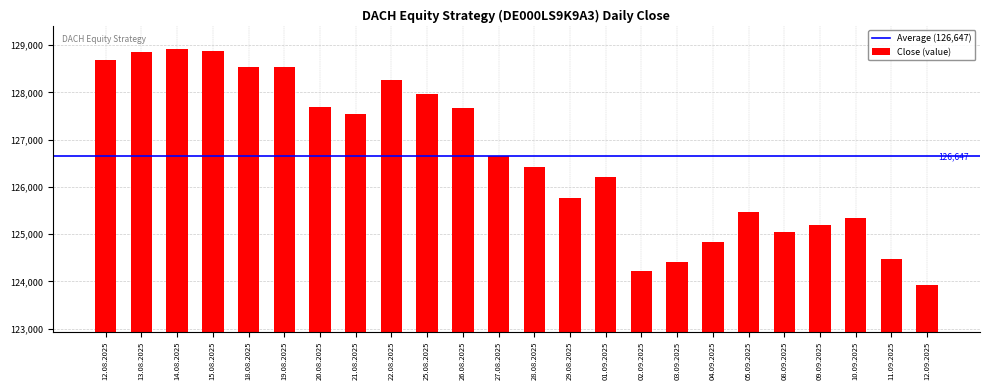

The value at 12.08.2025 is 128693. True or false?

True